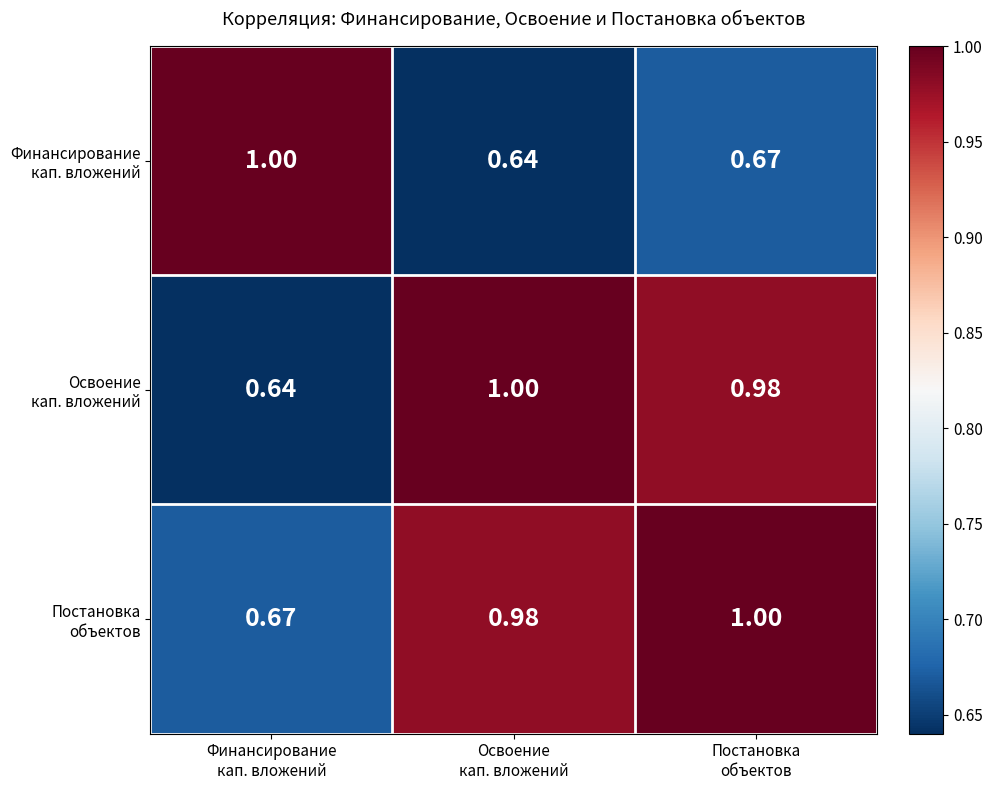

How many categories are shown in the chart?

3